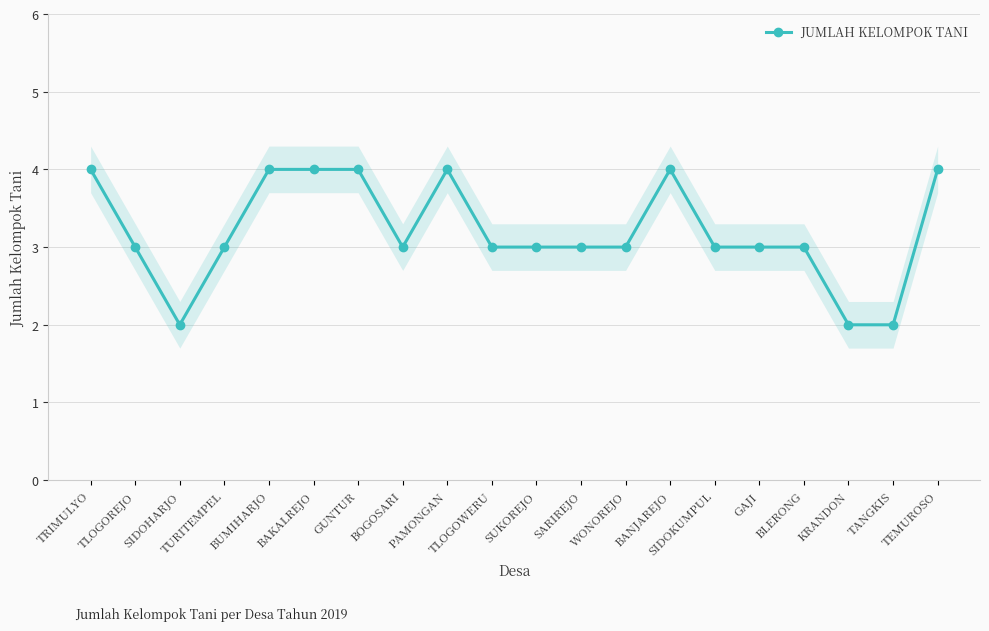

Does the chart have visible grid lines?

Yes